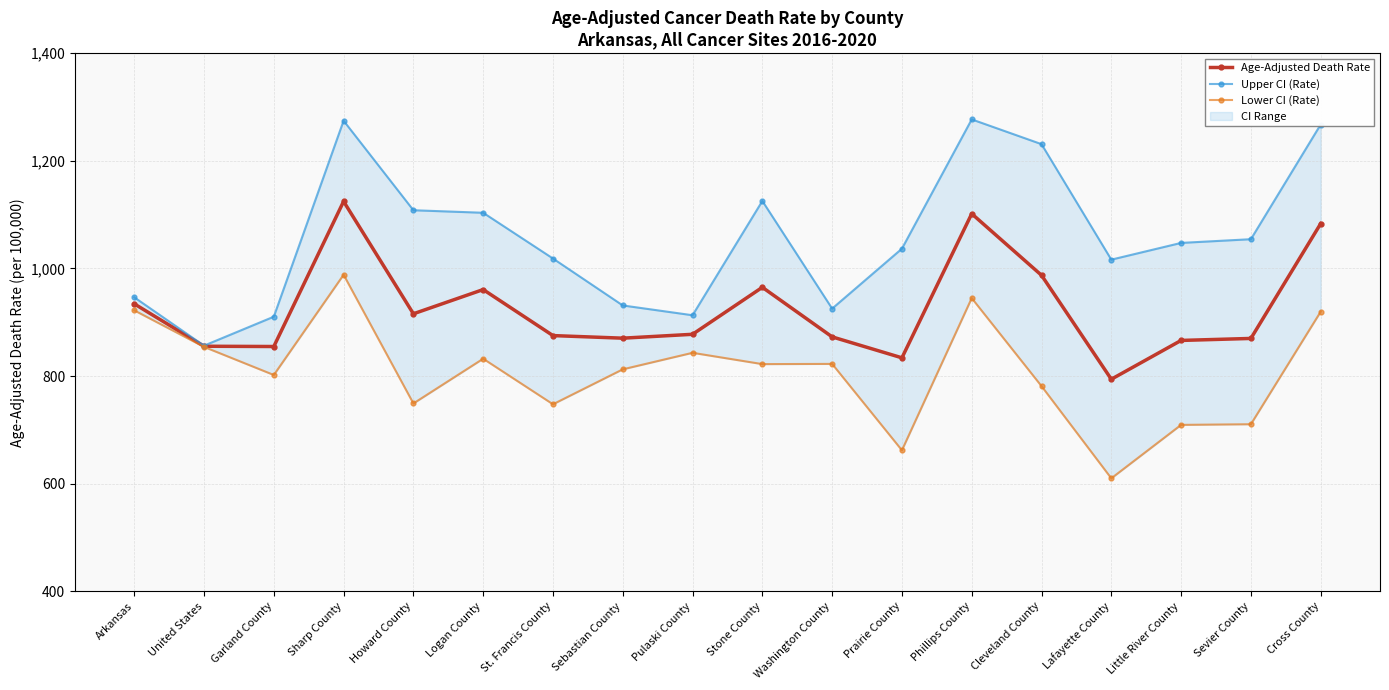

Reading right to left, extract all data points from this chart.

Age-Adjusted Death Rate: 1083.2	869.9	866.2	794.1	987.3	1101.6	833.9	872.8	964.9	877.6	870.4	875.2	960.7	915.7	1124.5	854.9	855.4	934.2
Upper CI (Rate): 1267.4	1054.3	1047.4	1016.3	1230.9	1276.9	1036.7	925.3	1125.3	913.0	931.2	1018.4	1103.4	1108.1	1274.4	910.3	856.5	946.4
Lower CI (Rate): 919.6	710.5	709.3	610.0	781.3	944.8	662.1	822.6	822.2	843.2	812.5	747.6	832.2	749.1	988.2	802.0	854.2	922.1